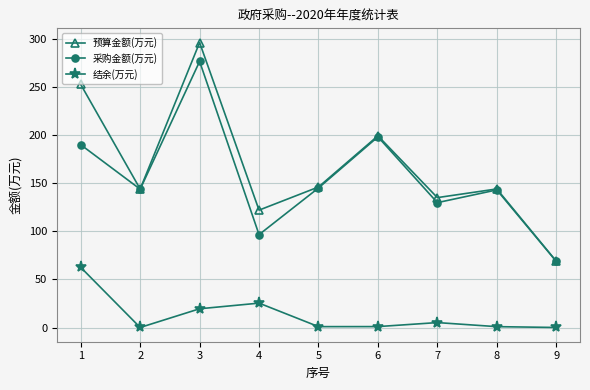

True or false: 结余(万元) and 预算金额(万元) cross at least once.

False